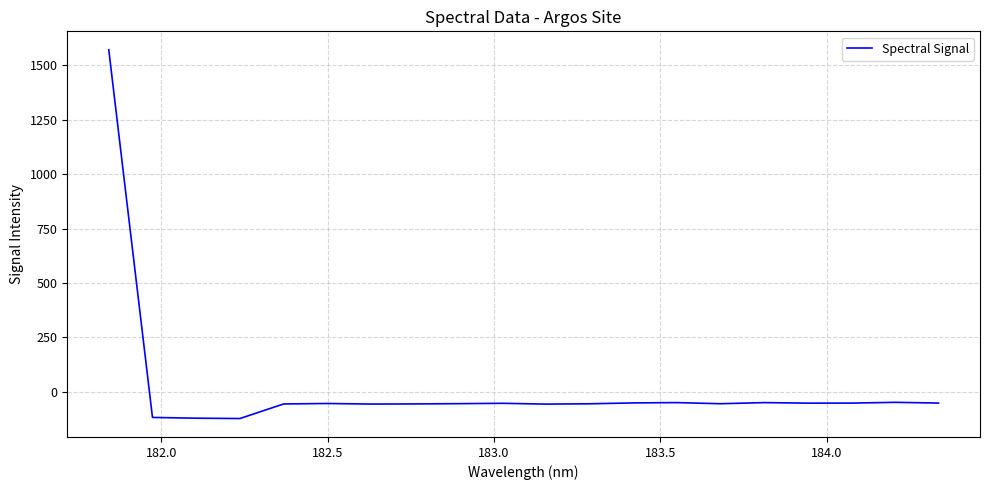

What is the minimum value shown in the chart?

-122.5